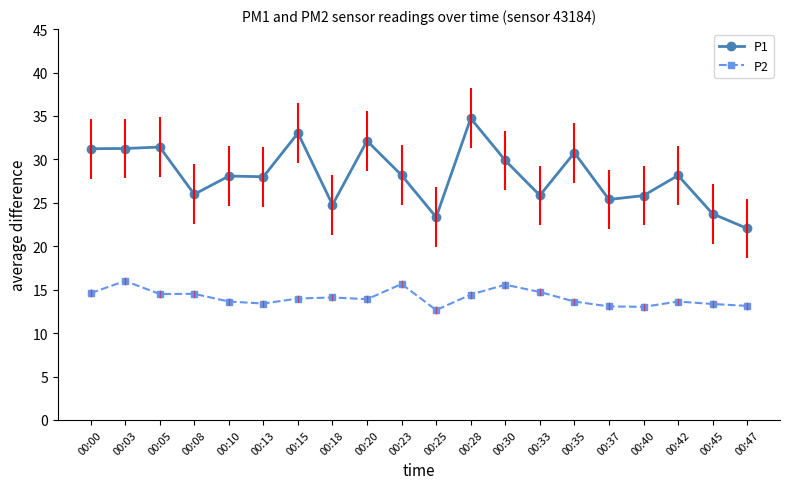

How many data points in P2 are above 13?

19